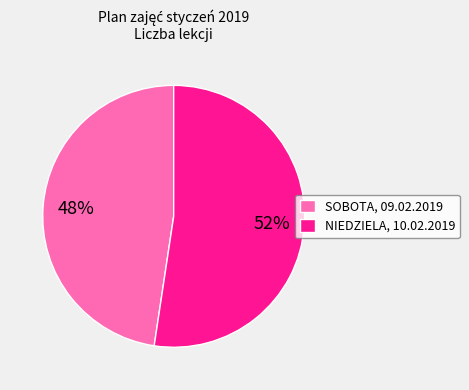

True or false: NIEDZIELA, 10.02.2019 accounts for 52% of the total.

True